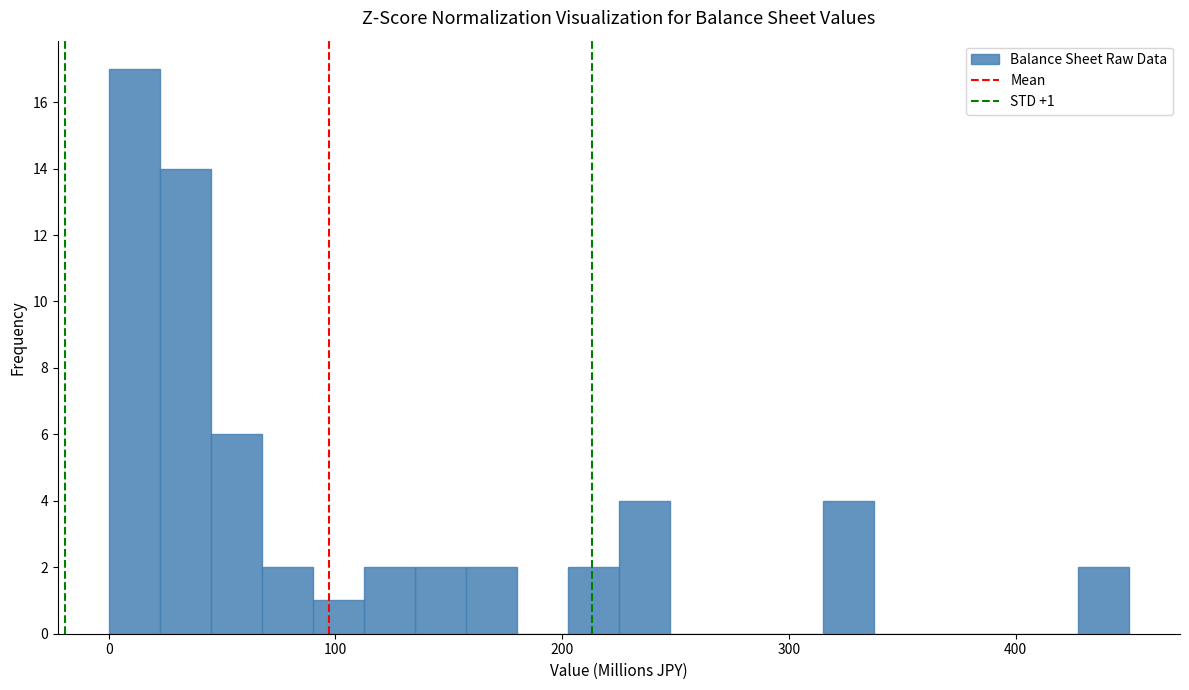

Around what value on the x-axis is the tallest bar? Give the approximate position of its centre, as read against the axis.

10